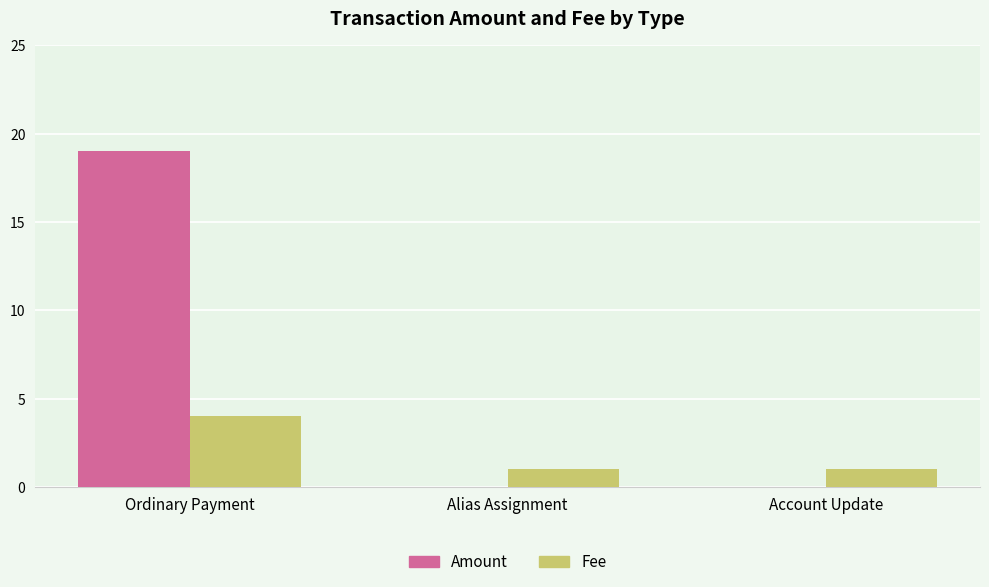

At which category does the chart reach its peak across all series?

Ordinary Payment